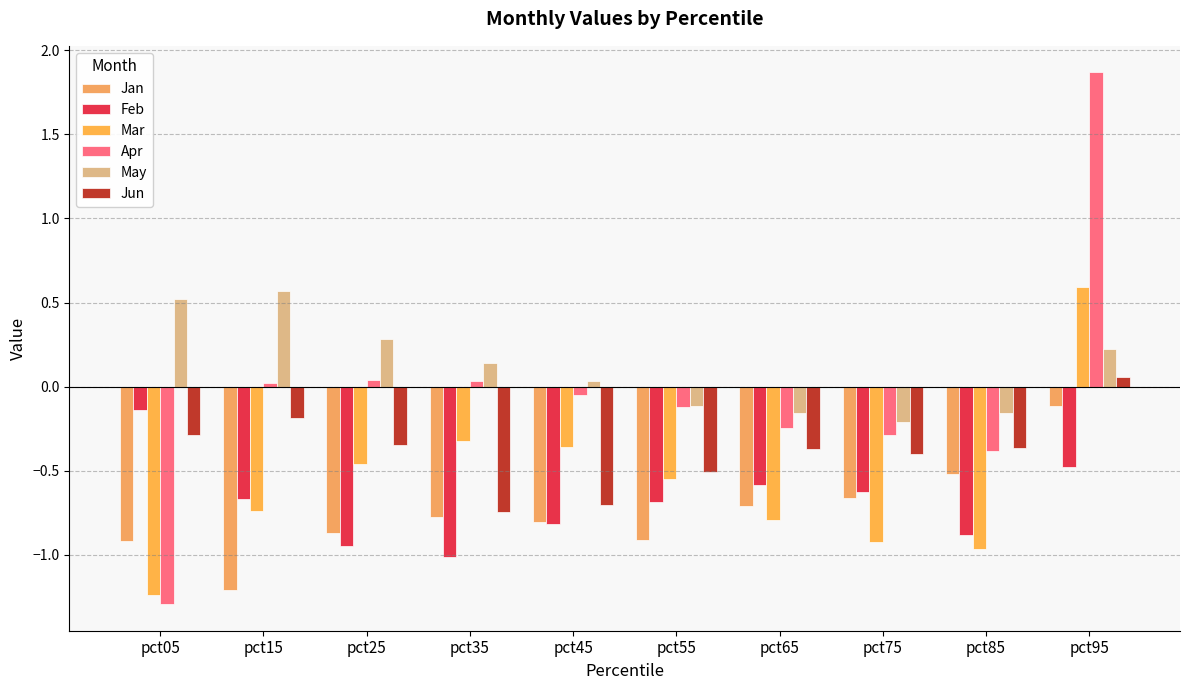

Which series has the largest total across all categories?

May